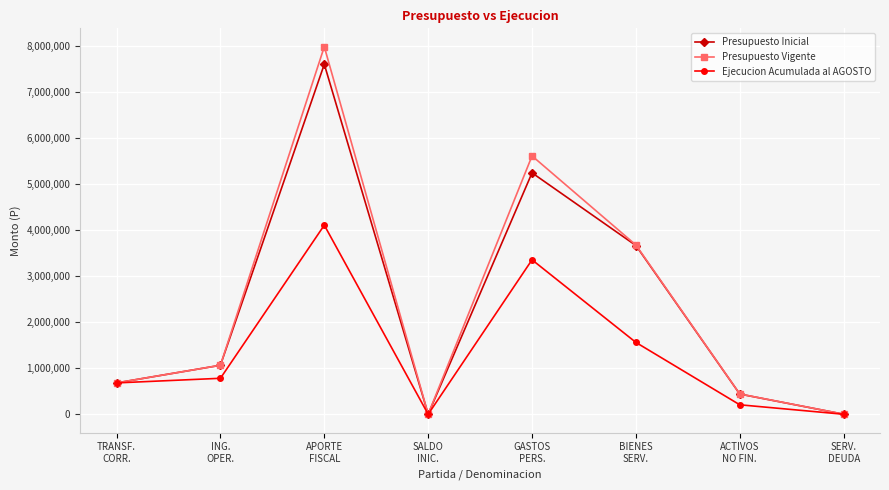

Reading right to left, extract all data points from this chart.

Presupuesto Inicial: 1000	438927	3667761	5247045	1000	7607946	1064577	681210
Presupuesto Vigente: 1000	440457	3678883	5615247	1000	7988800	1064577	681210
Ejecucion Acumulada al AGOSTO: 0	205483	1561243	3356856	0	4110000	781535	681210